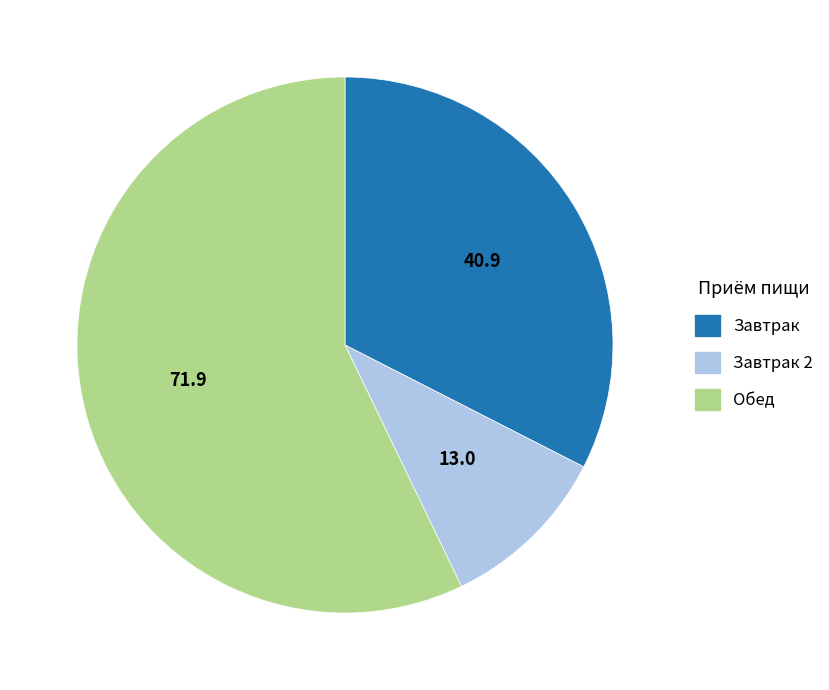

Is Завтрак the majority of the pie?

No